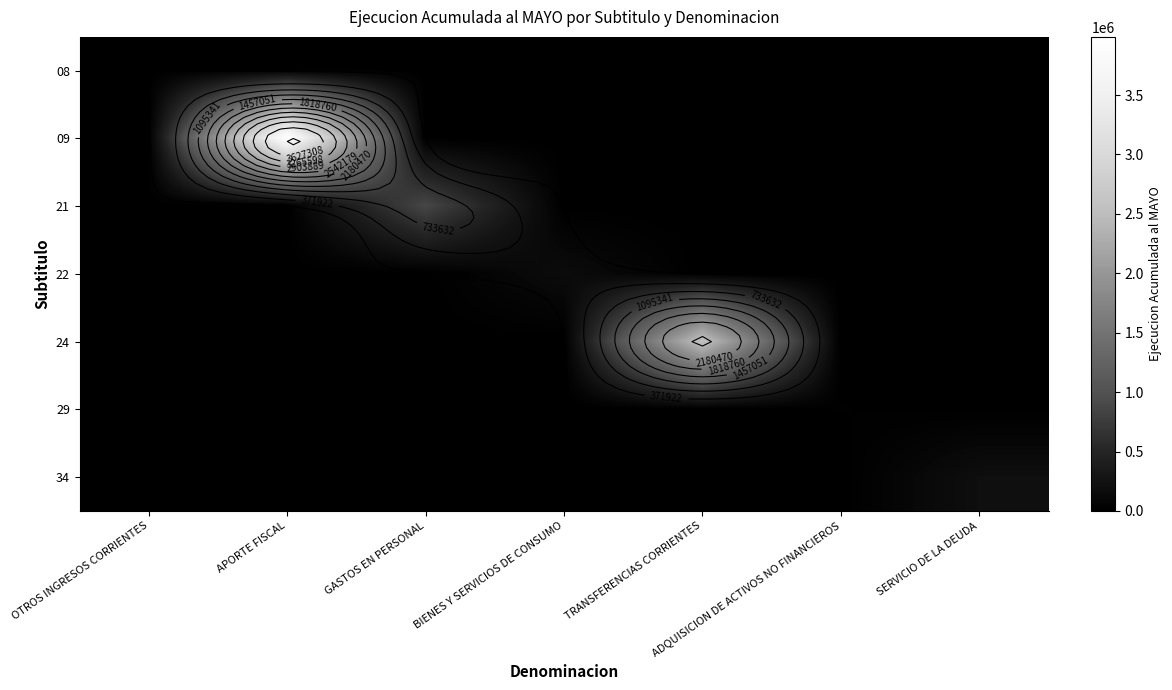

How many data points in 08 are above 0?

1